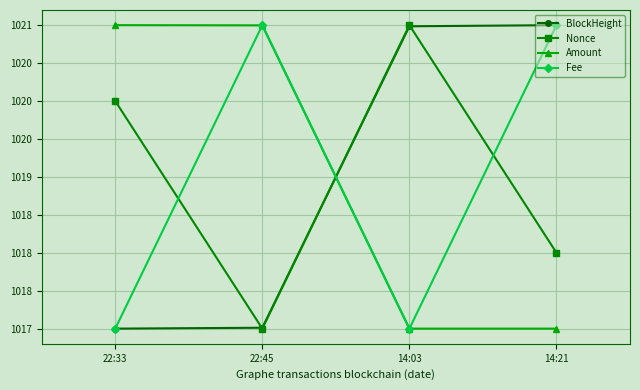

What are all the series names shown in the legend?

BlockHeight, Nonce, Amount, Fee